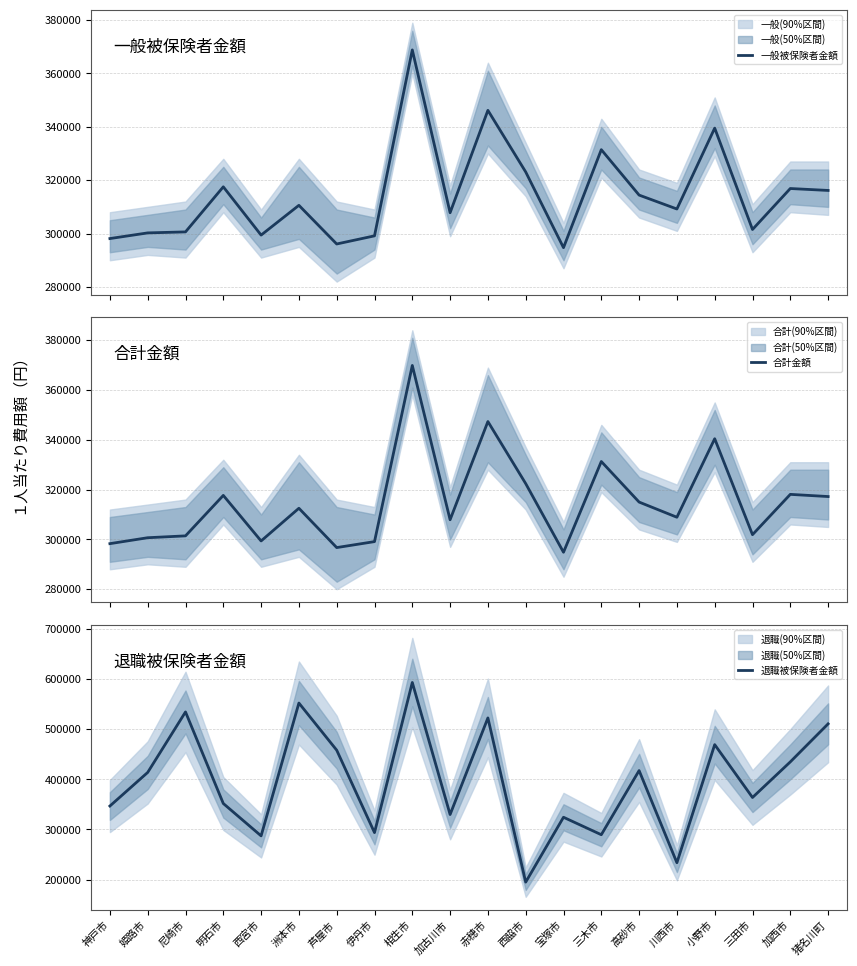

Between 洲本市 and 加古川市, which is larger?

洲本市